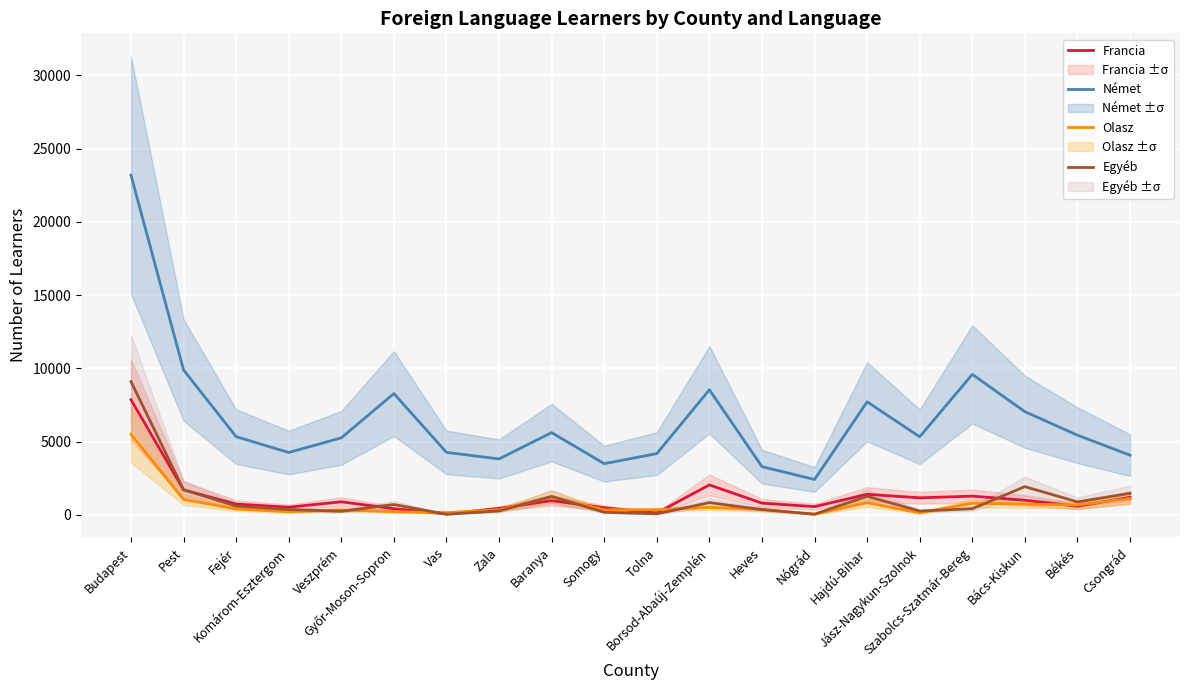

Is the value of Olasz at Pest greater than the value of Francia at Fejér?

Yes